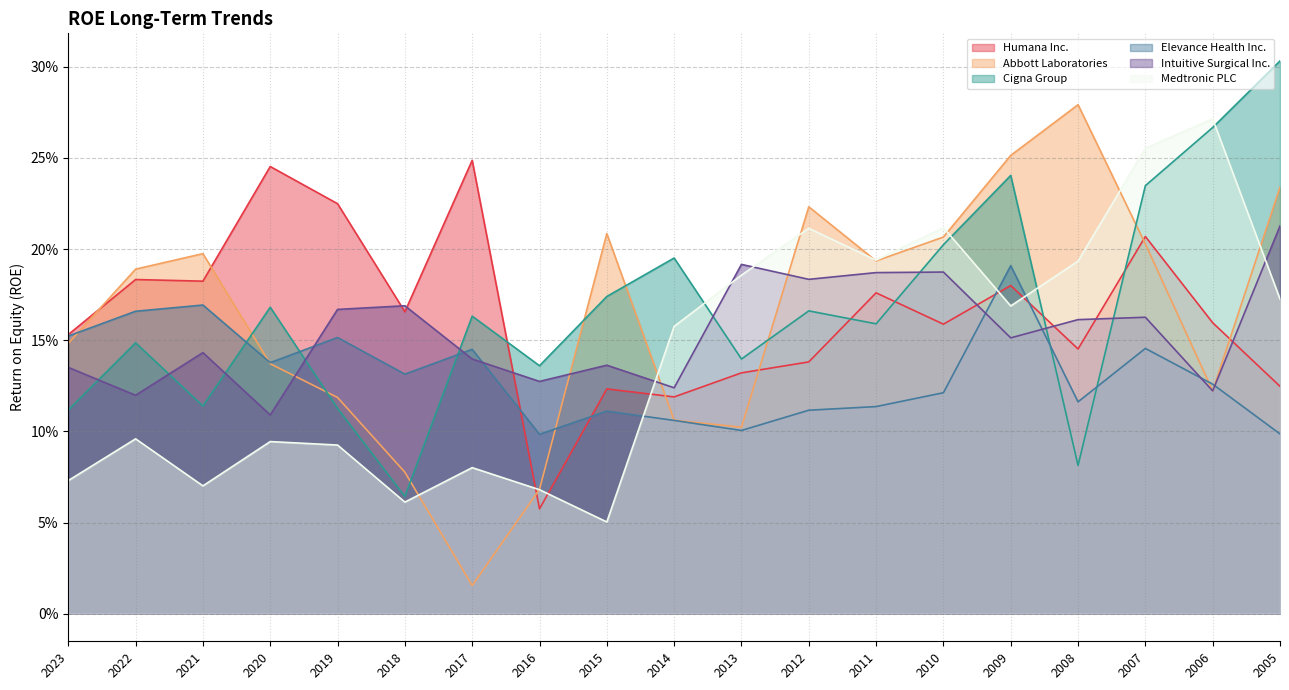

What is the spread (max minus min) of values at 2012?

0.1